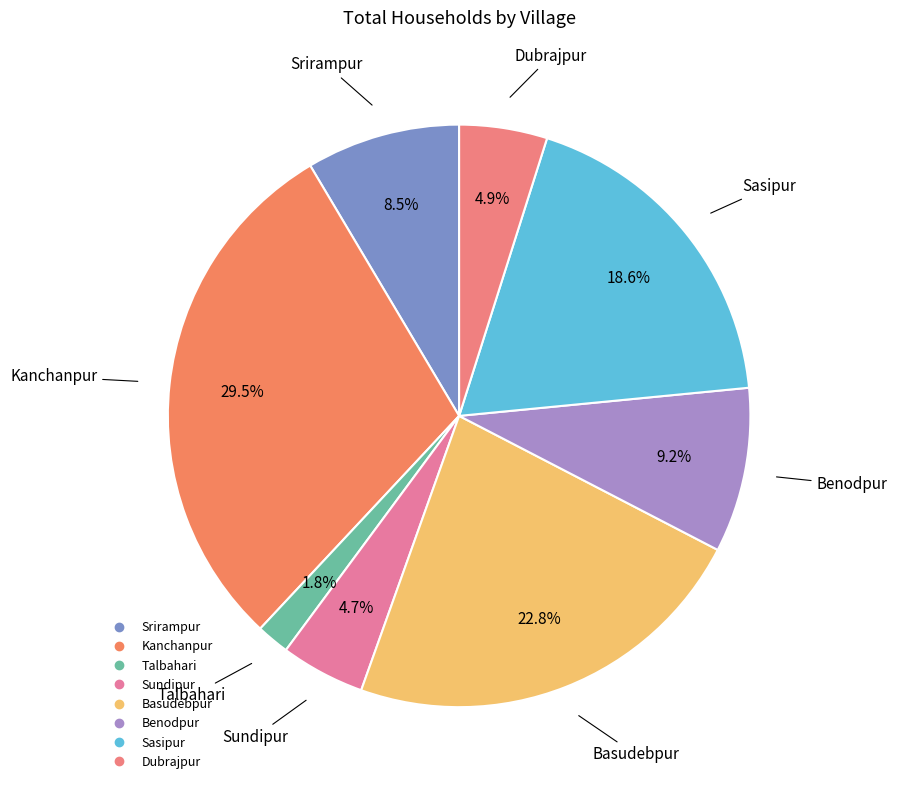

Is the sum of Sasipur and Srirampur greater than half?

No